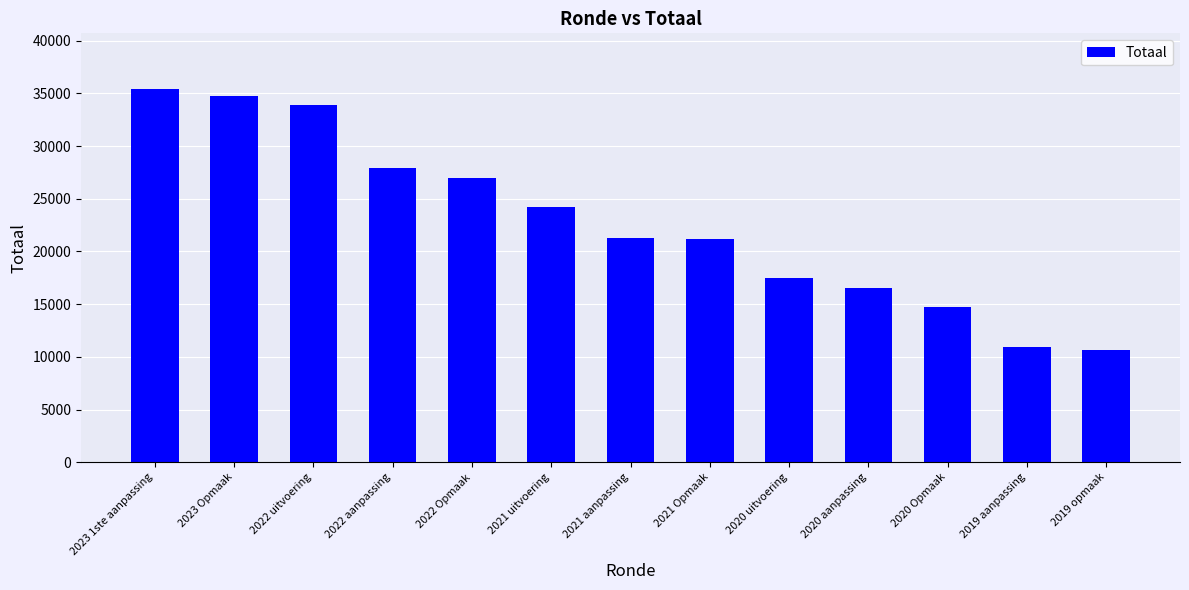

What is the change in value from 2021 aanpassing to 2019 aanpassing?

-10333